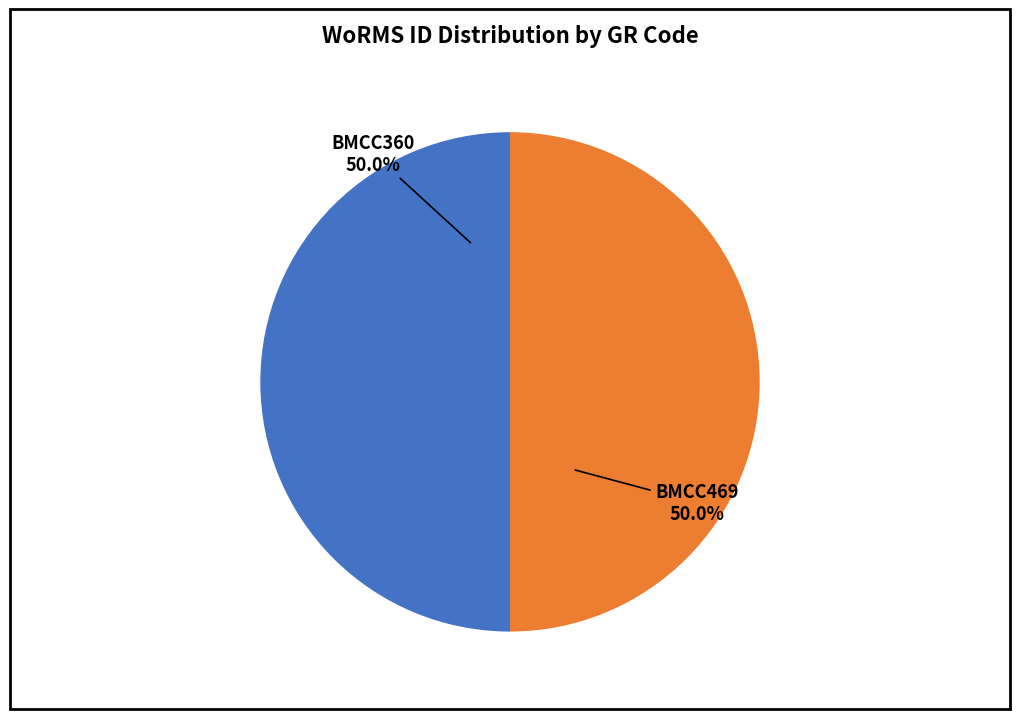

Count the number of slices in the pie.

2